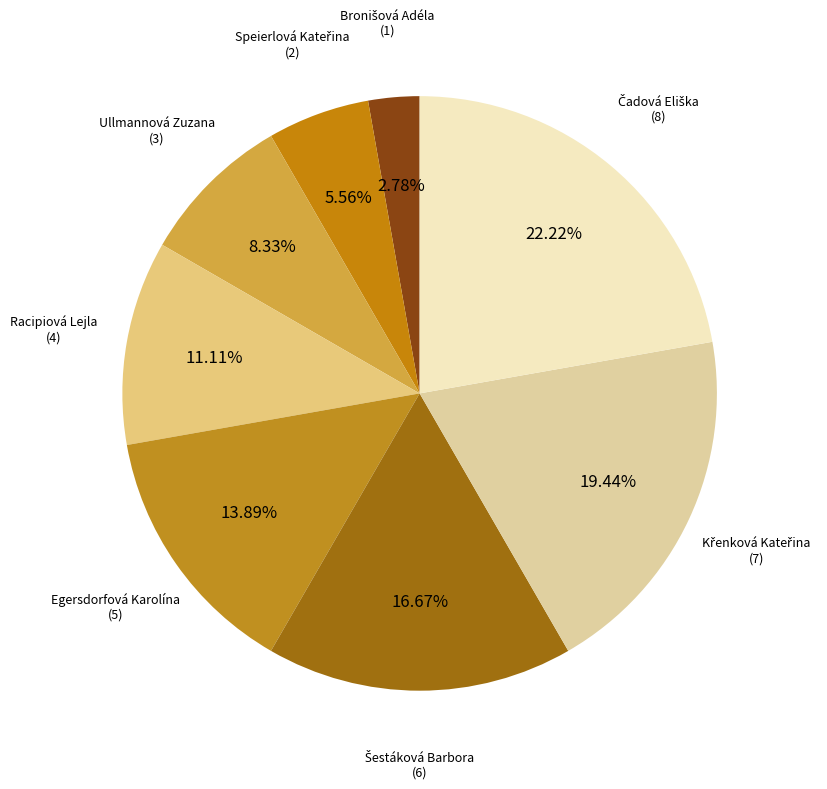

Approximately how many times larger is the value at Ullmannová Zuzana compared to Egersdorfová Karolína?

0.6